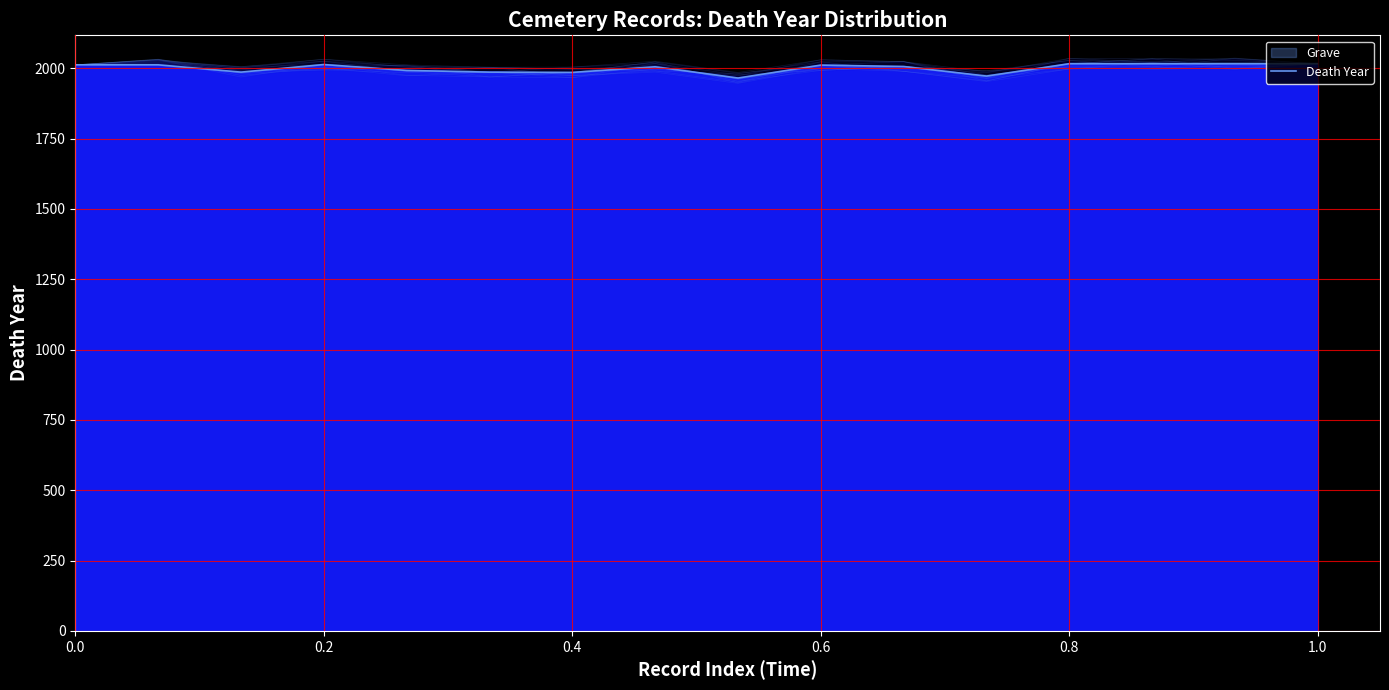

What is the difference between the maximum and second lowest values?

44